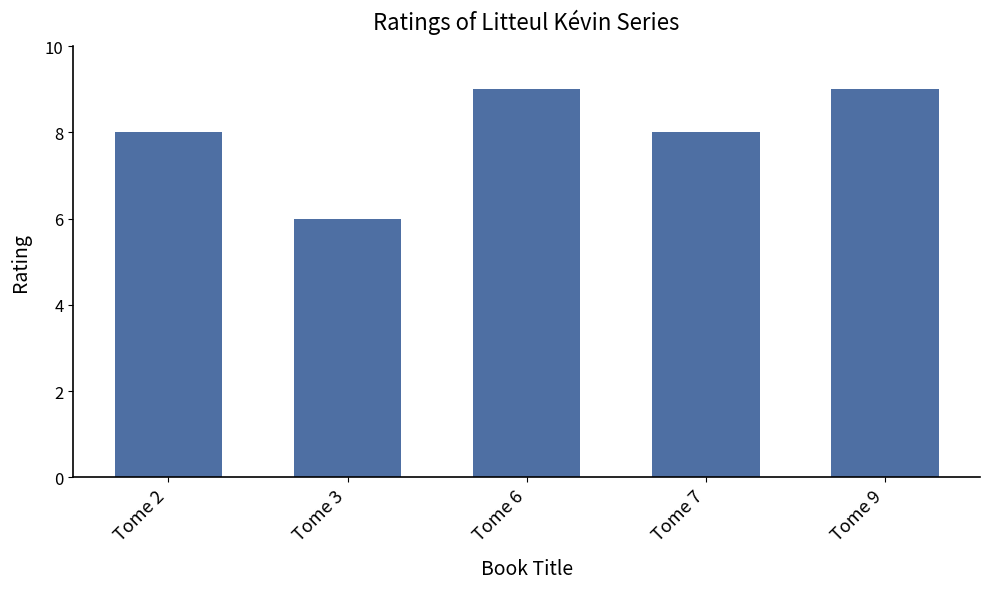

Which has a higher value, Tome 2 or Tome 9?

Tome 9